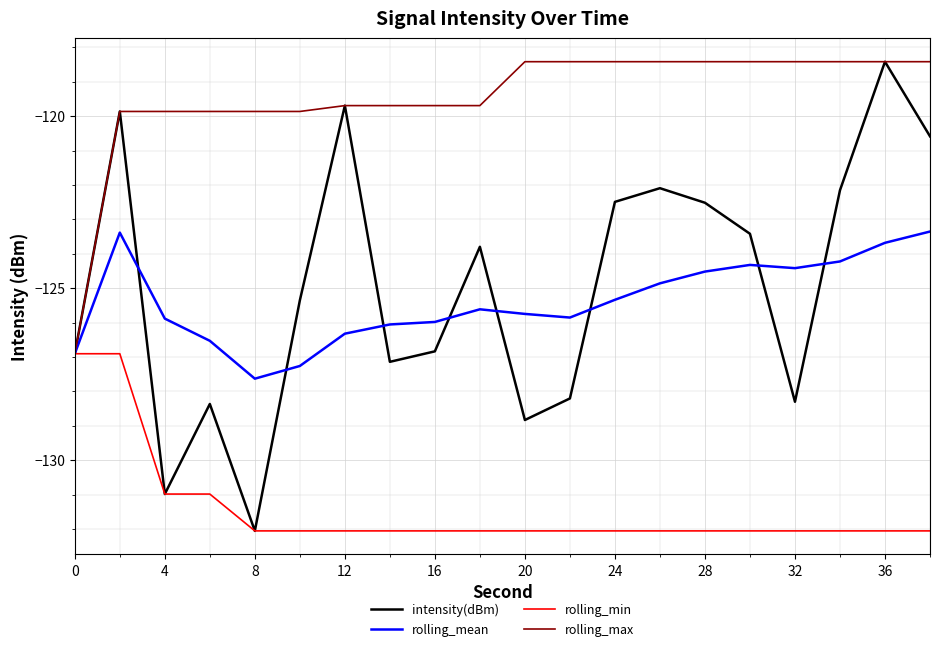

Which series has the largest range (max minus min)?

intensity(dBm)